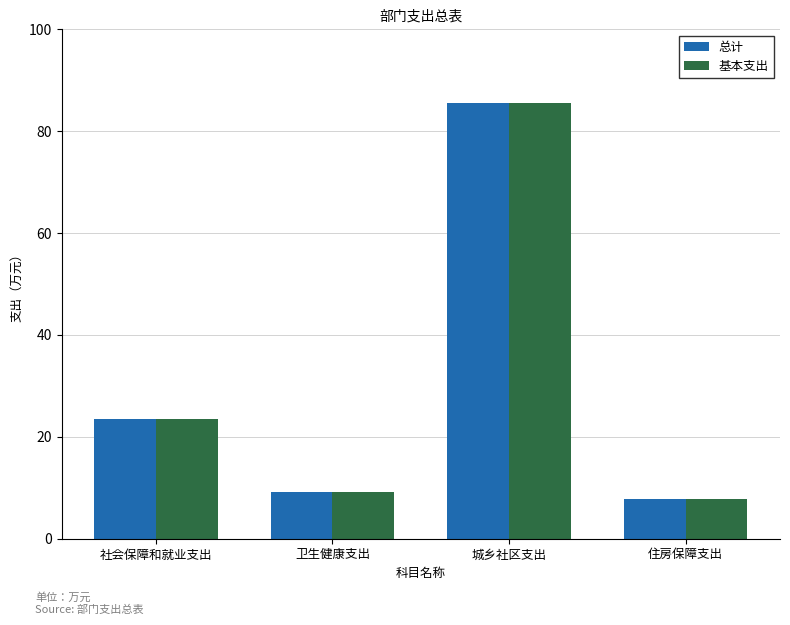

How many values in the 总计 series exceed 23?

2